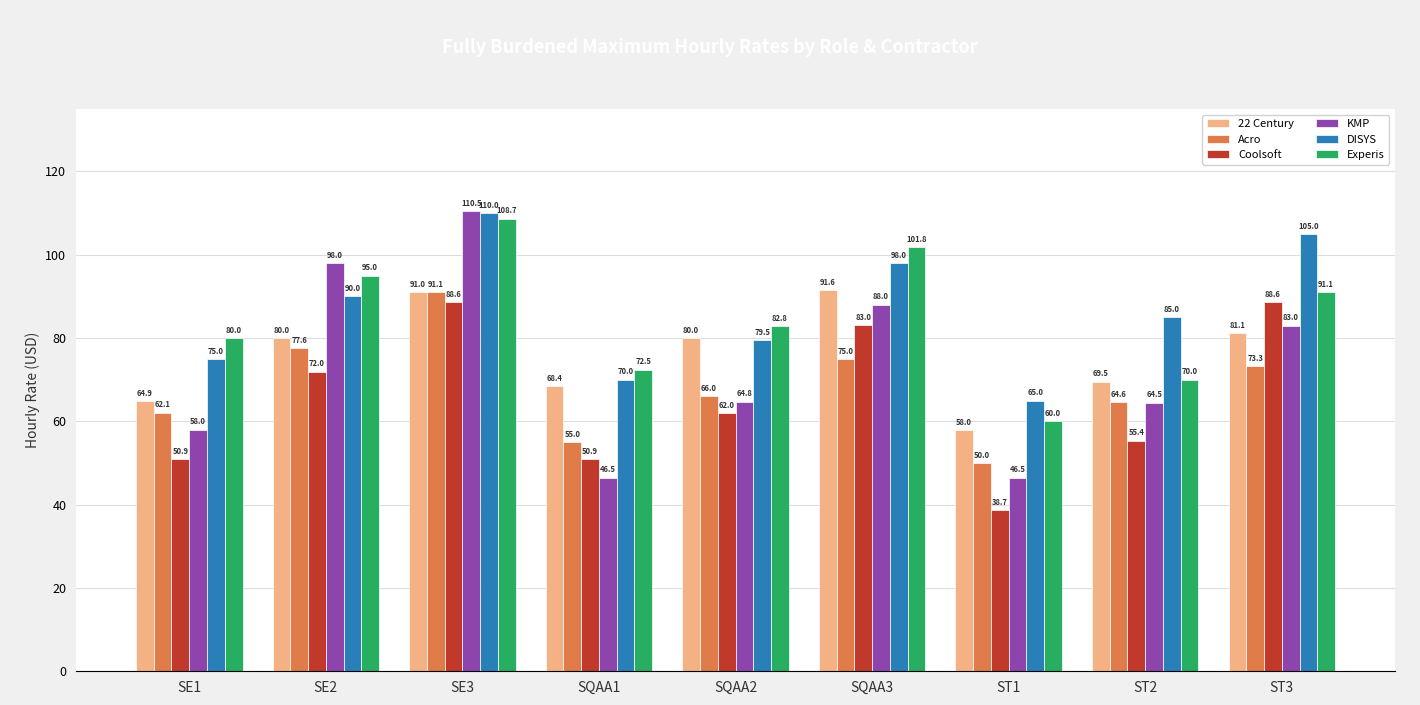

Where does the Acro series first go above 66?

SE2